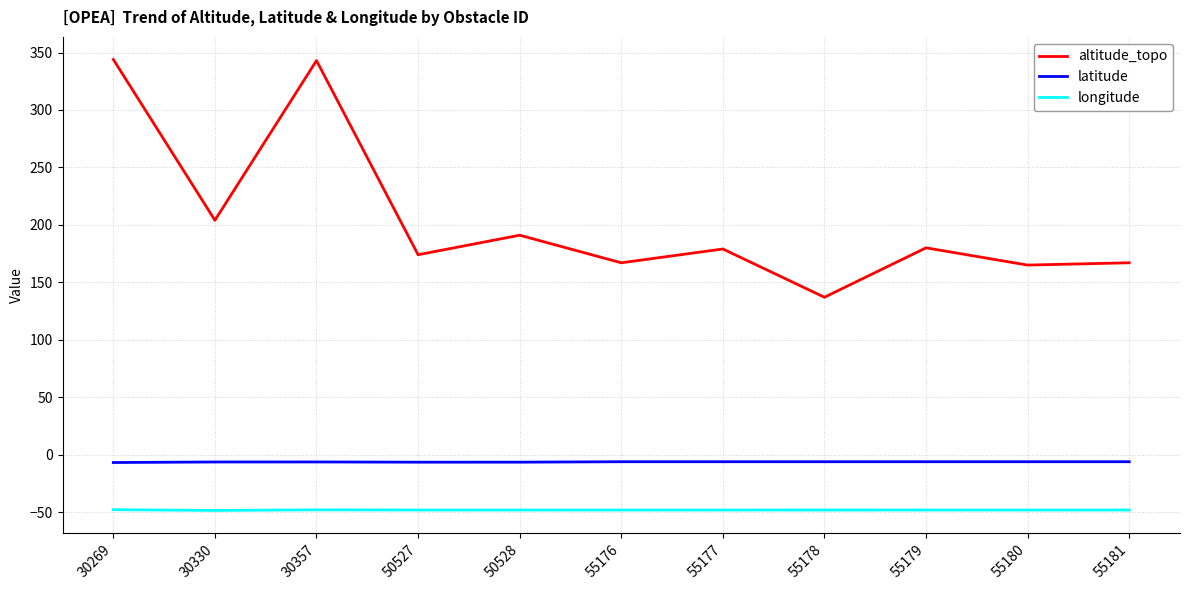

True or false: altitude_topo and latitude intersect in this chart.

False